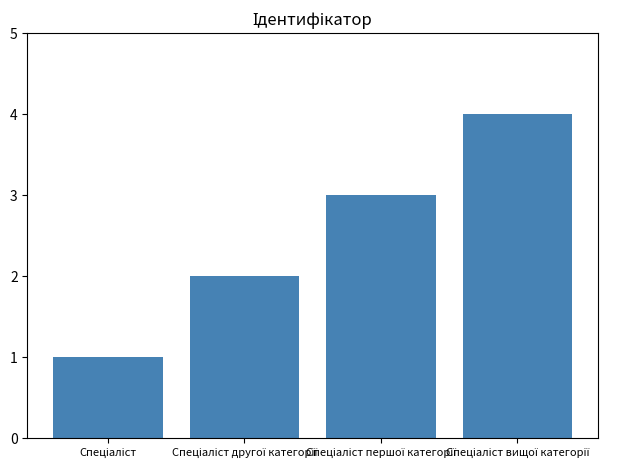

How many bars are there in total?

4